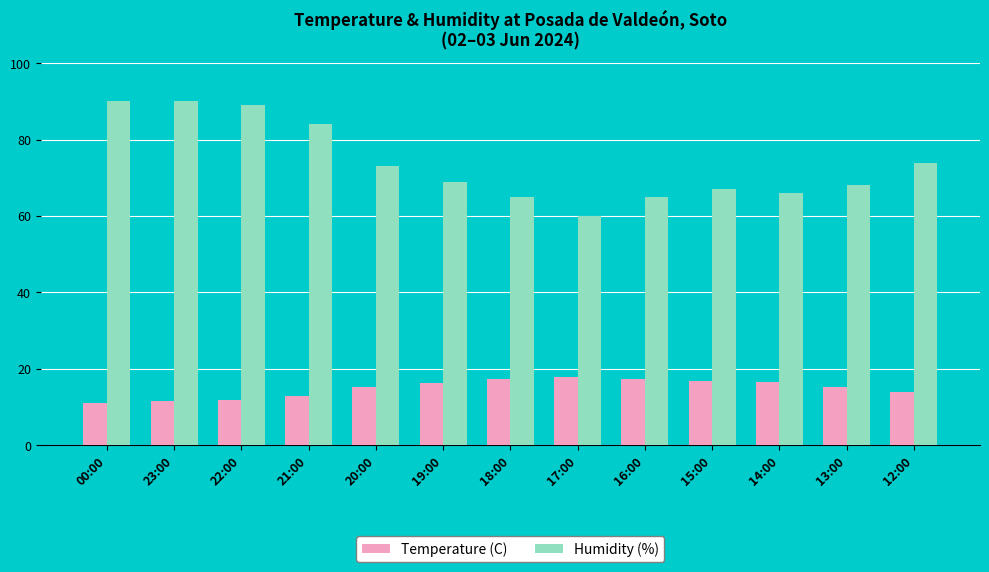

Is the value of Temperature (C) at 14:00 greater than the value of Humidity (%) at 23:00?

No